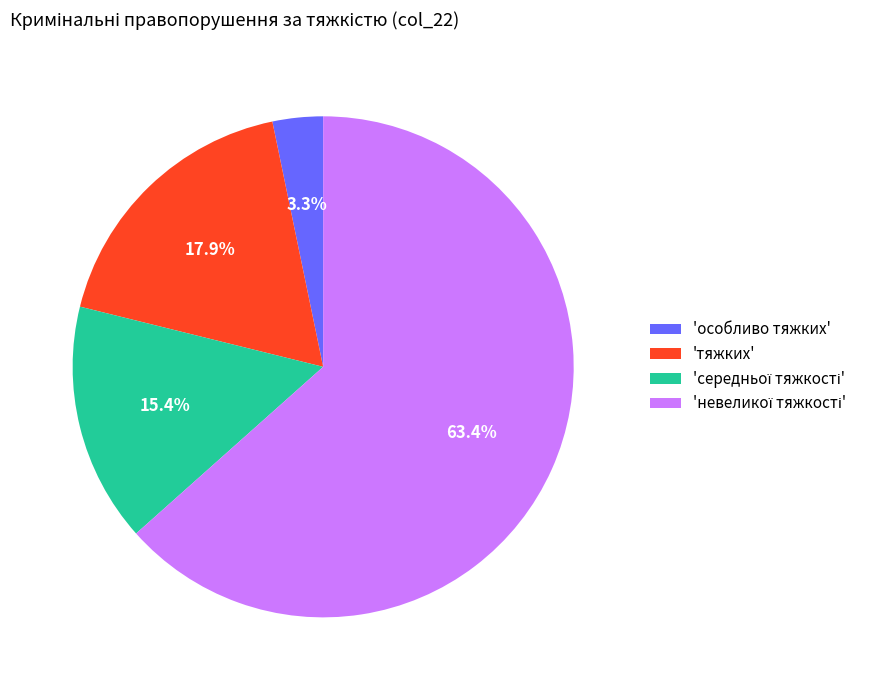

Combined, do 'особливо тяжких' and 'тяжких' account for over 50%?

No